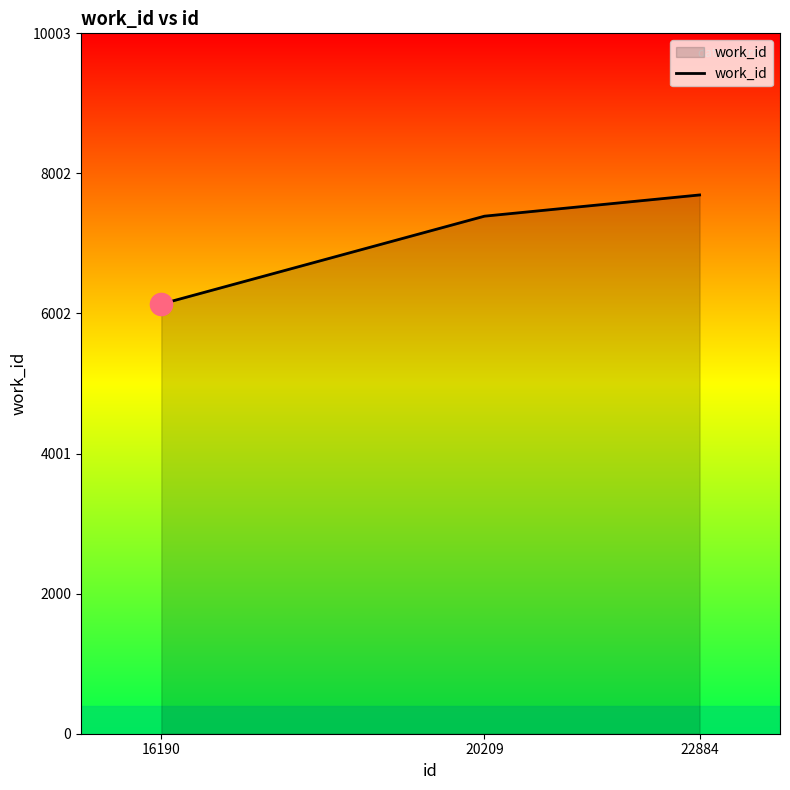

The chart shows a value of 1573 at 22884. True or false?

False